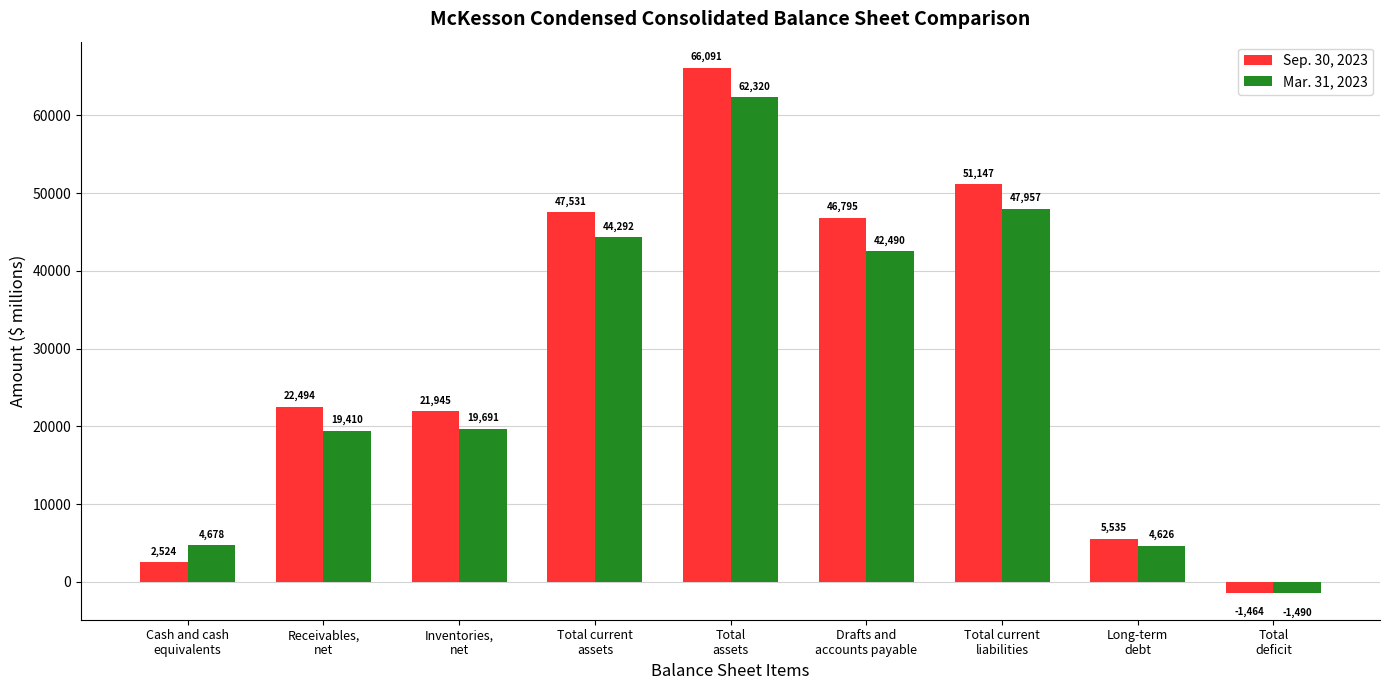

What is the maximum value for Mar. 31, 2023?

62320